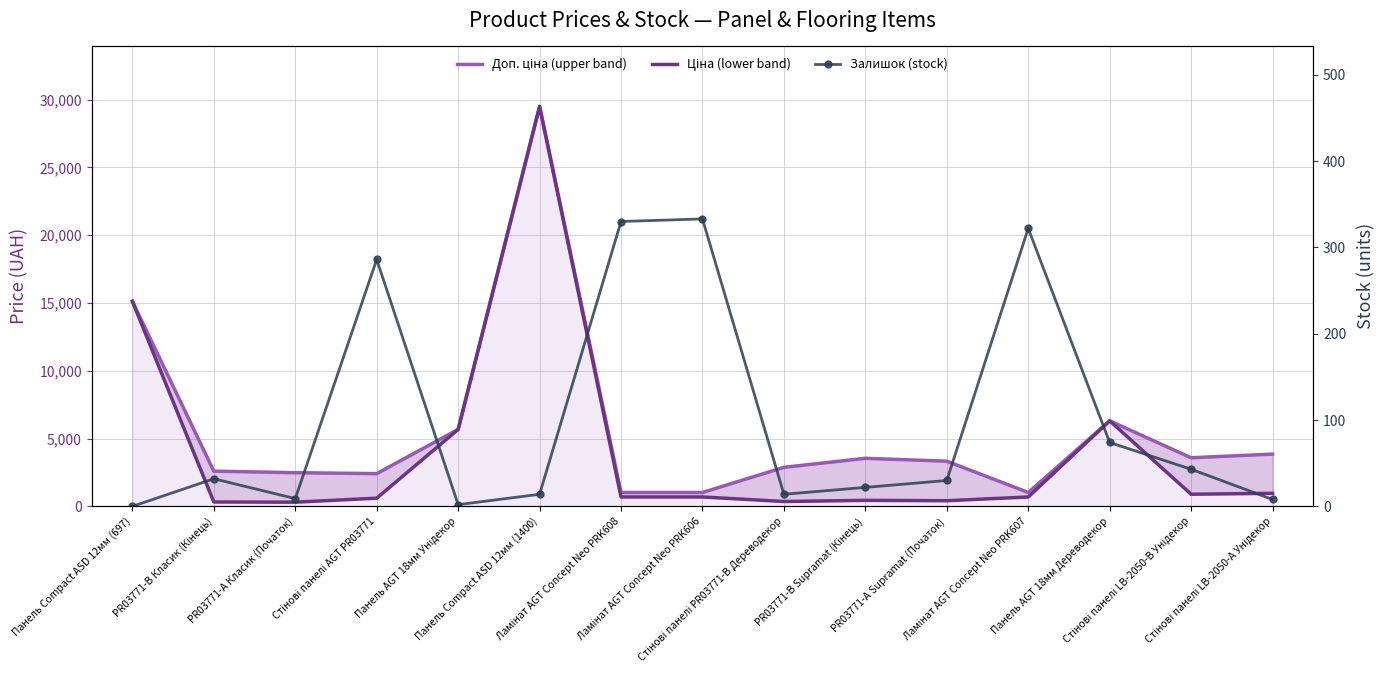

What are all the series names shown in the legend?

Доп. ціна (upper band), Ціна (lower band), Залишок (stock)